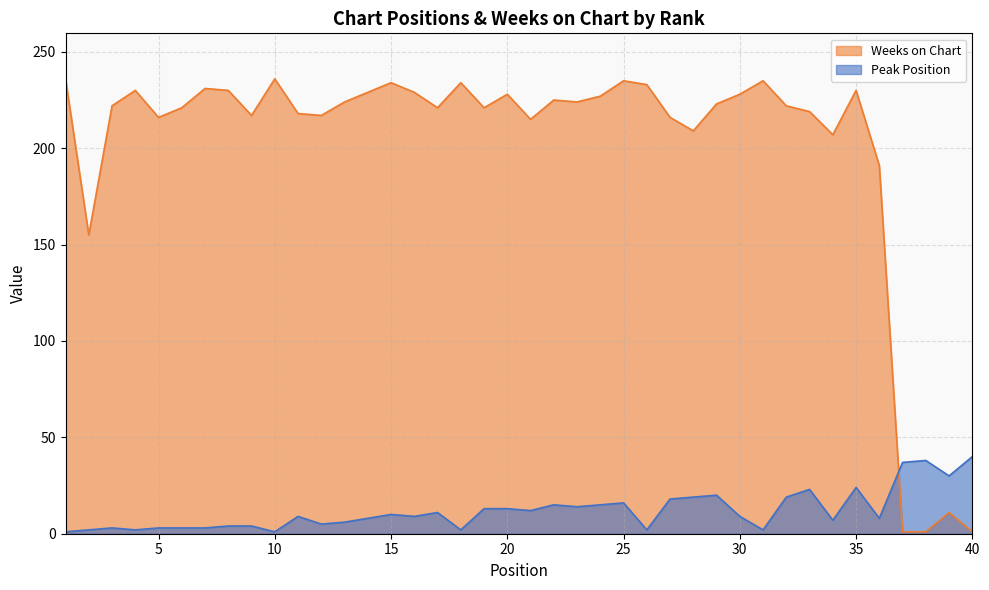

How many data points in Peak Position are less than 9?

18